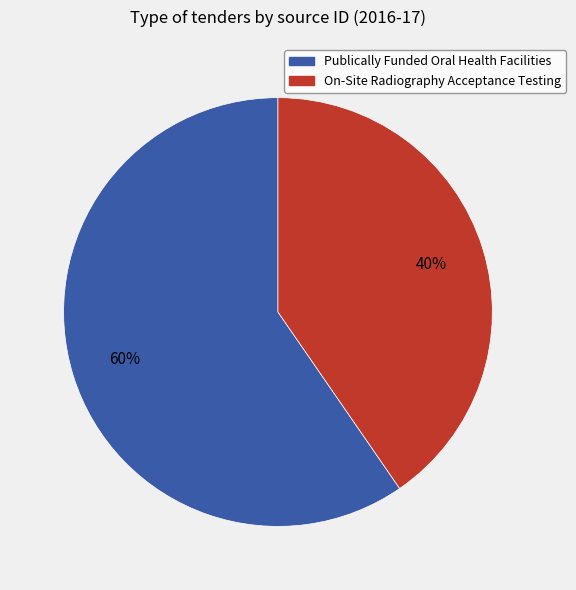

What is the smallest slice in the pie chart?

On-Site Radiography Acceptance Testing